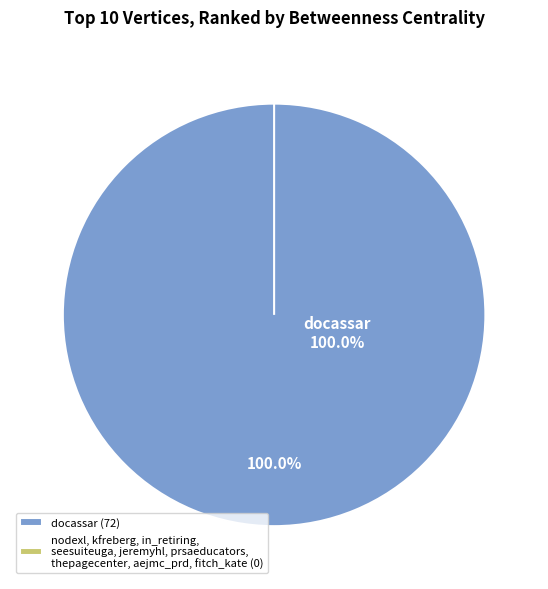

What is the smallest slice in the pie chart?

nodexl